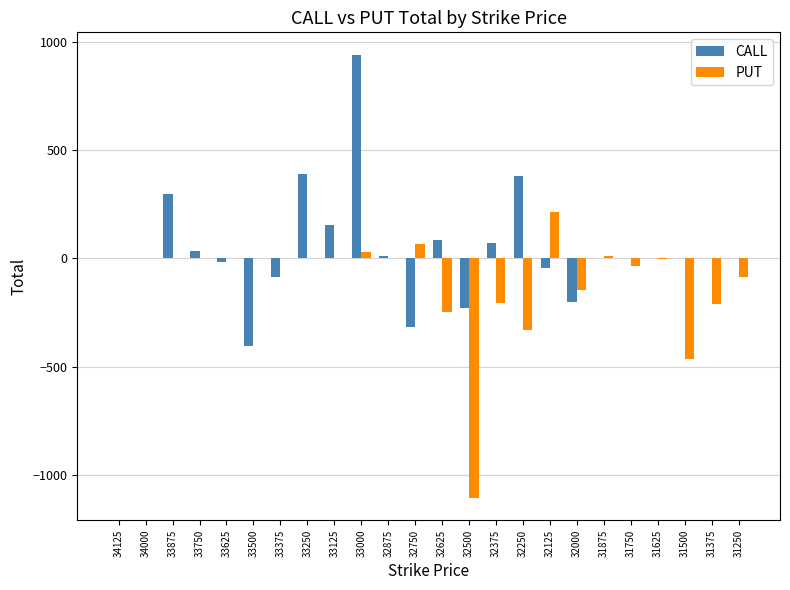

What is the maximum value shown in the chart?

943